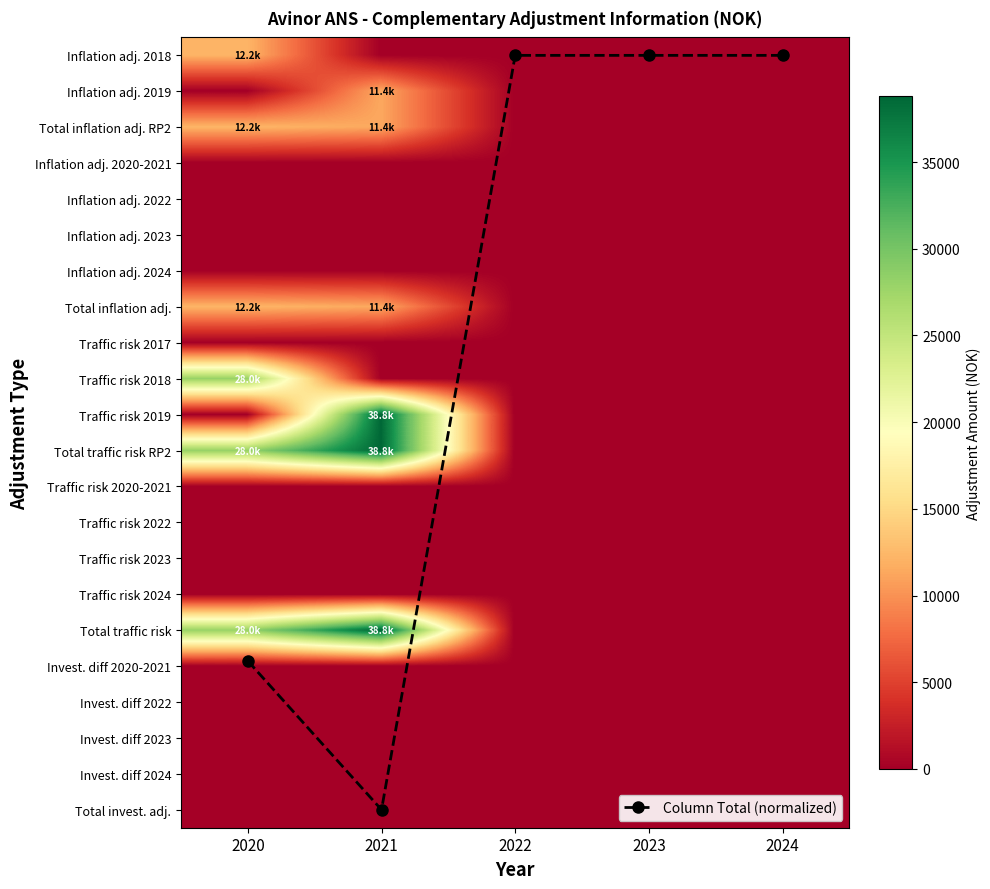

What is the maximum value shown in the chart?

38799.7